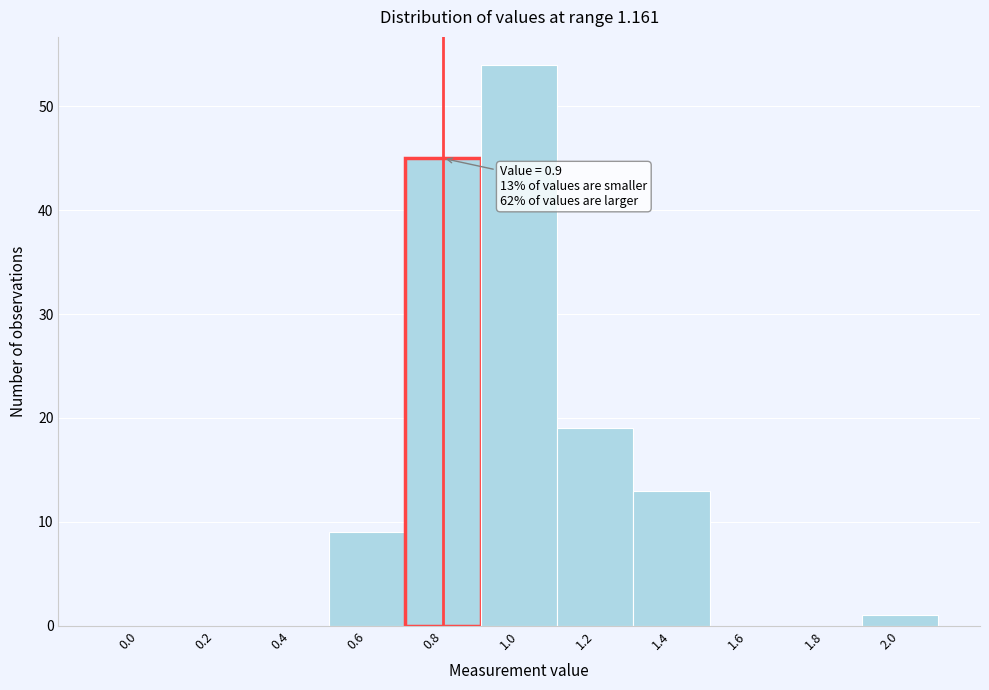

Reading left to right, transcribe all the data shown in this chart.

0.0=0	0.2=0	0.4=0	0.6=9	0.8=45	1.0=54	1.2=19	1.4=13	1.6=0	1.8=0	2.0=1